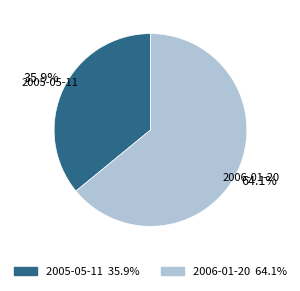

Between 2005-05-11 and 2006-01-20, which is larger?

2006-01-20